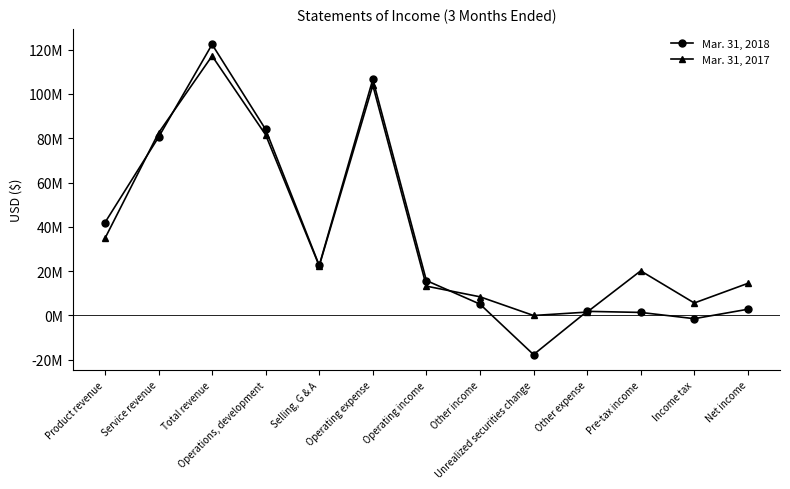

What is the difference between the Mar. 31, 2018 values at Total revenue and Selling, G & A?

99742216